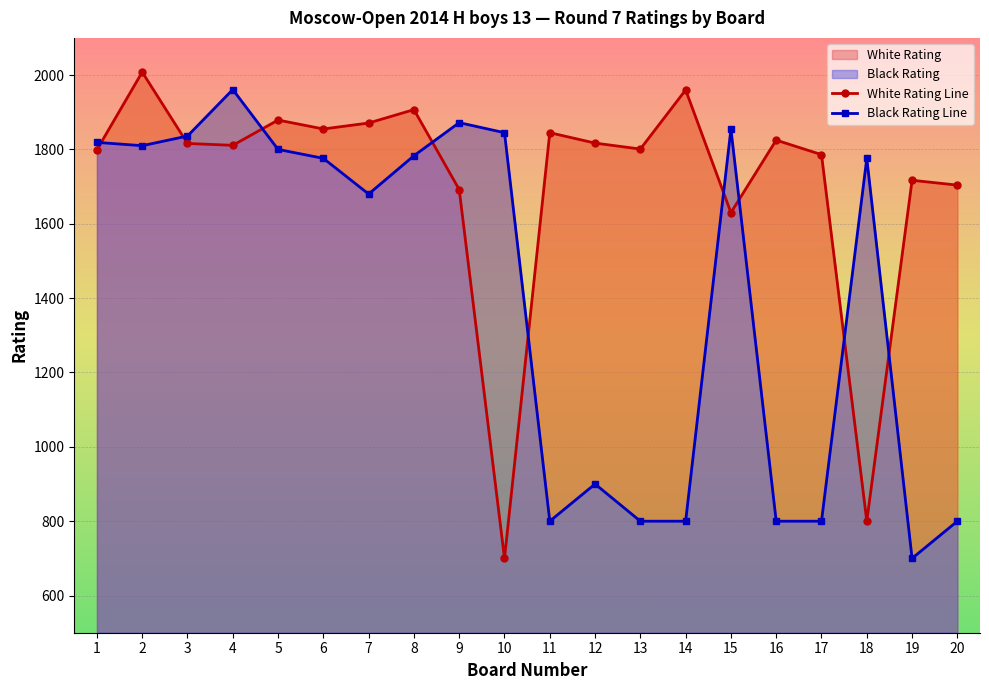

Which has a higher value, 20 or 9?

20